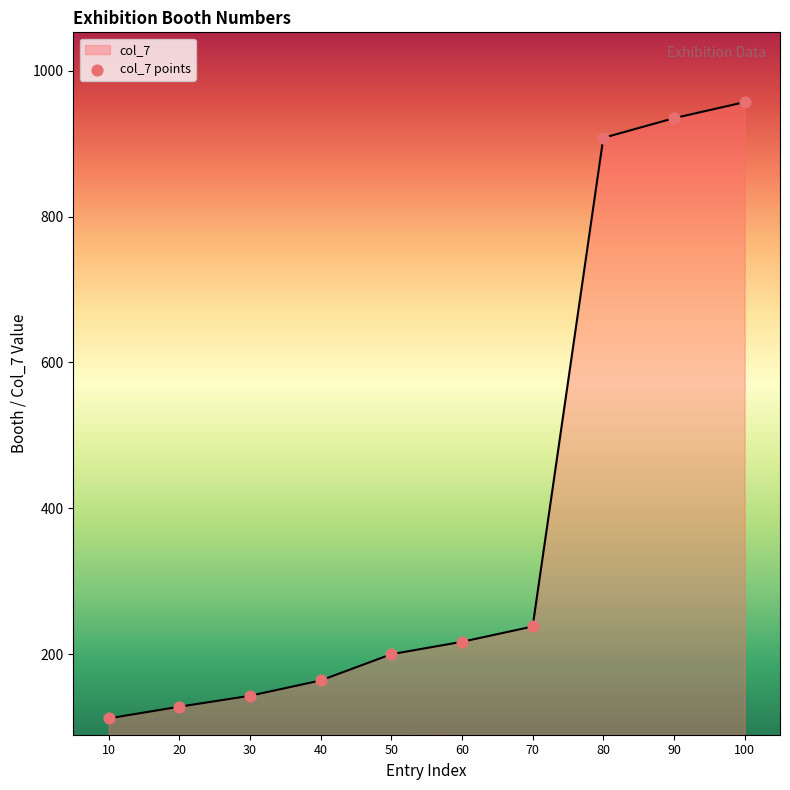

What is the ratio of the value at 80 to the value at 10?

8.1